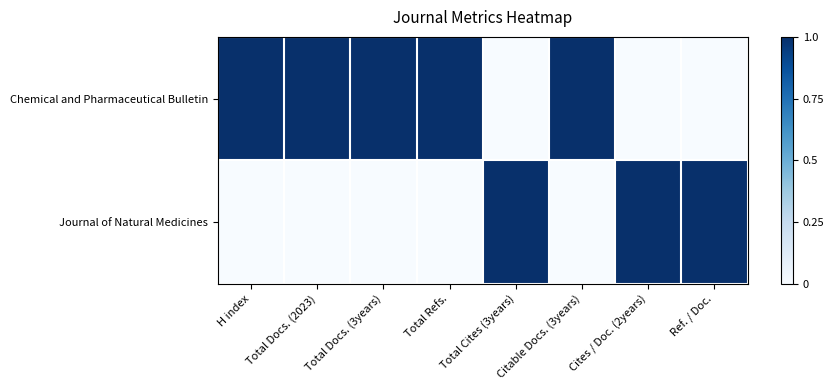

At Total Cites (3years), list the series in order from largest to smallest.

Journal of Natural Medicines, Chemical and Pharmaceutical Bulletin